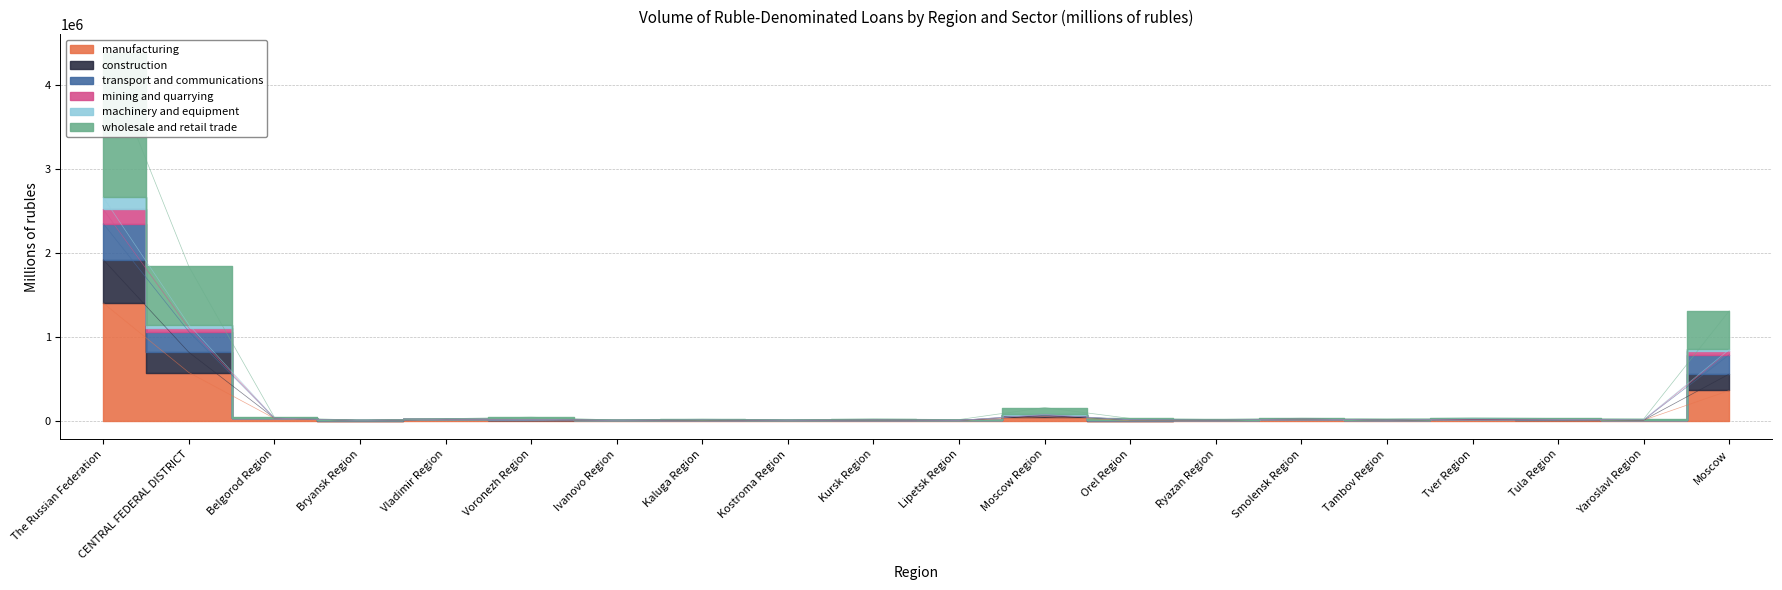

At which category does the chart reach its minimum across all series?

Orel Region